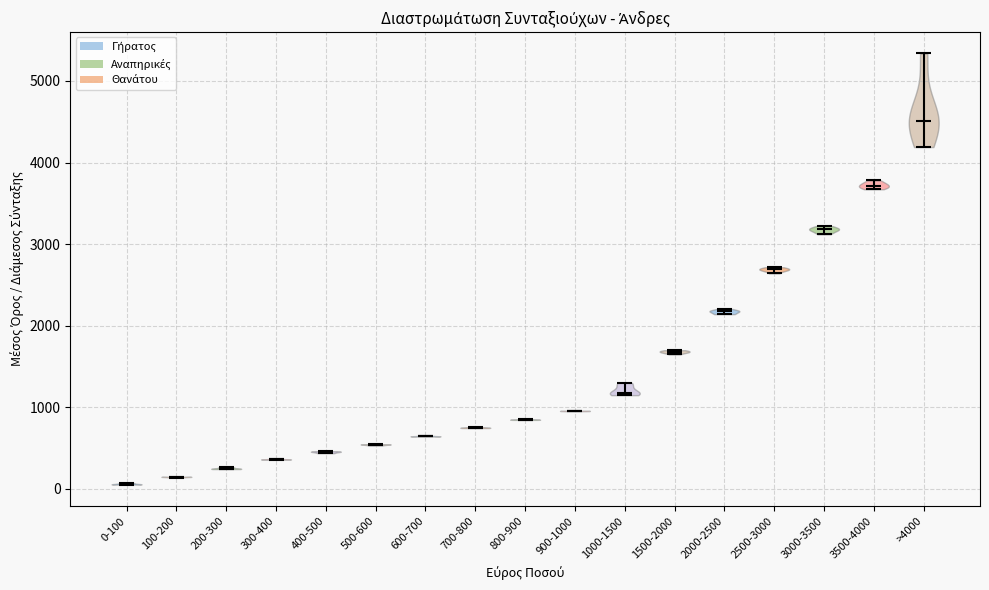

Where does the median line of the violin for 300-400 sit on the y-axis? The values are not printed on the chart, so give them approximately, as read against the axis.

400